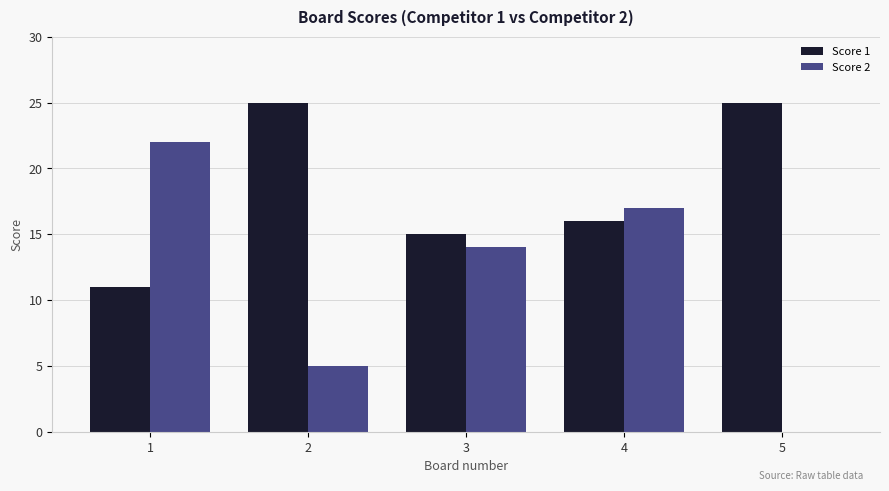

Is the value of Score 1 at 2 greater than the value of Score 2 at 5?

Yes